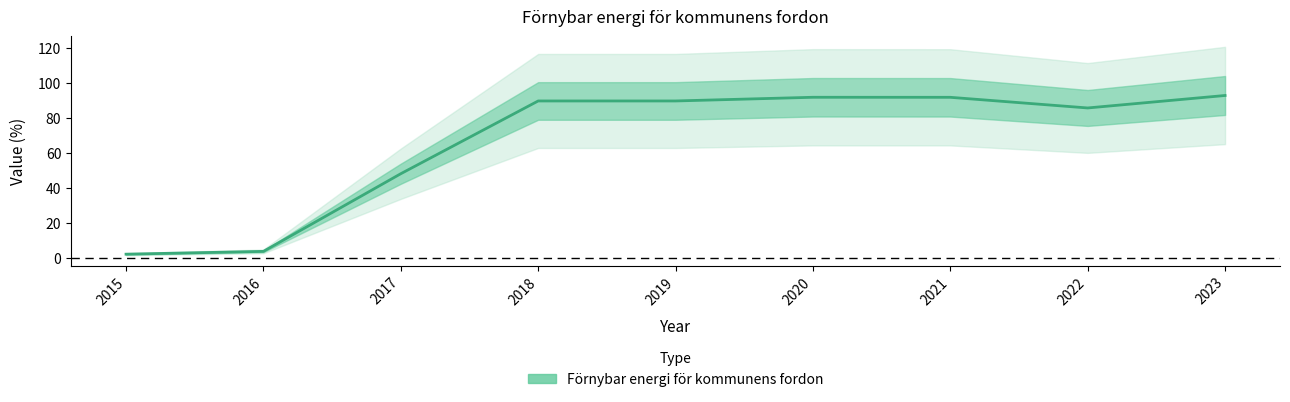

Where is the data nearest to the value 47?

2017